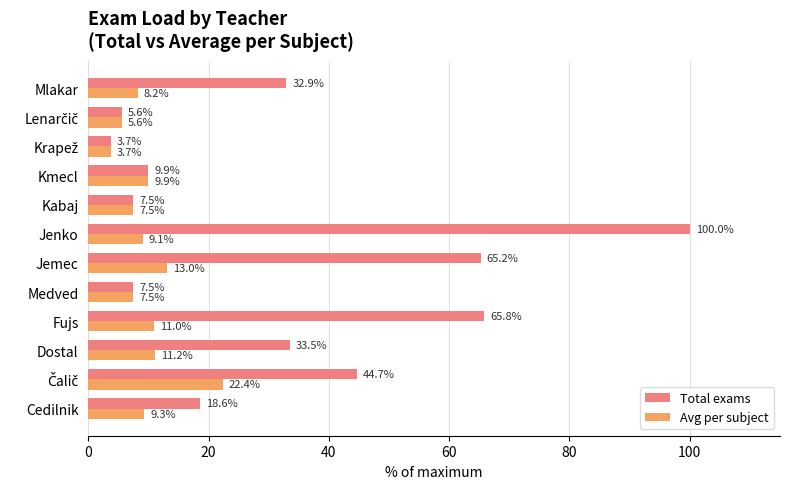

Which series has the largest range (max minus min)?

Total exams